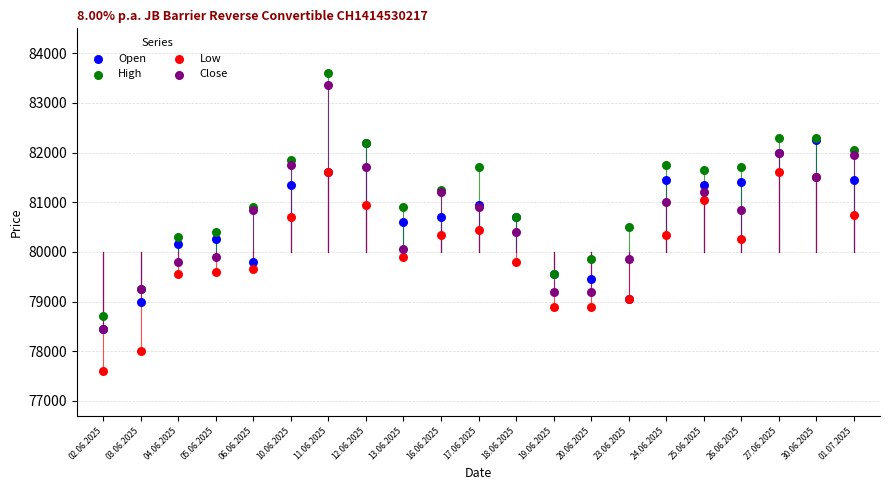

What are all the series names shown in the legend?

Open, High, Low, Close